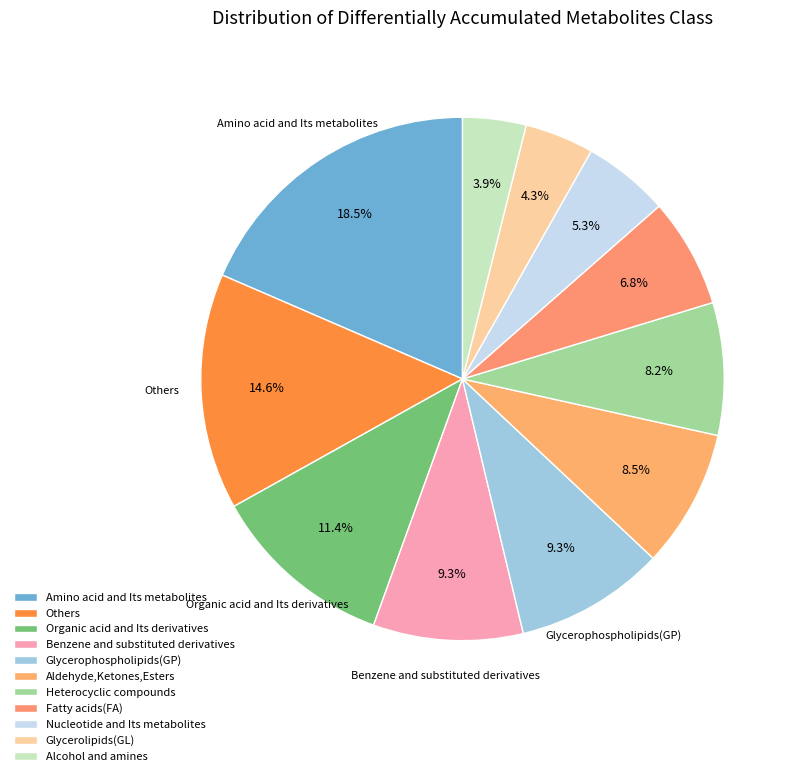

How many slices are in this pie chart?

11